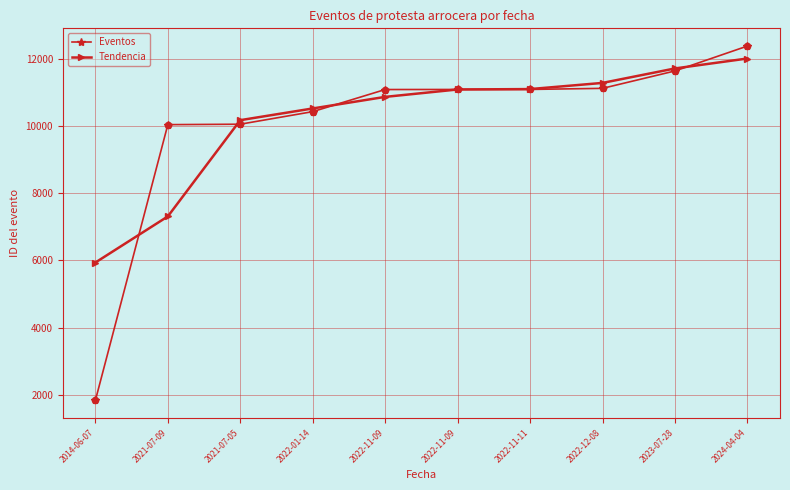

At which category is the sum across all series the highest?

2024-04-04